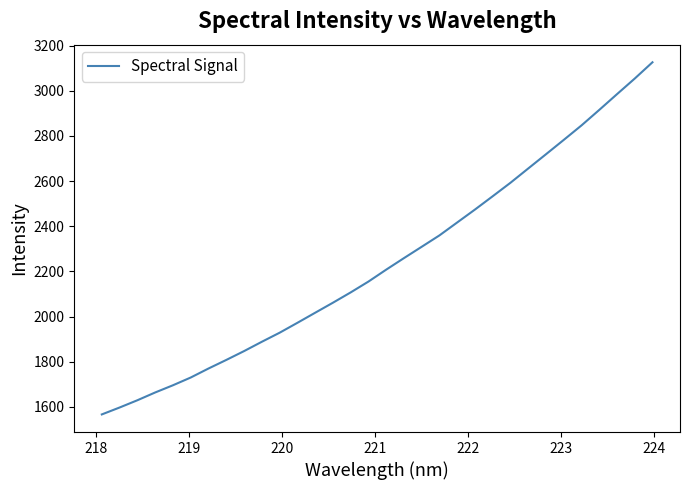

What is the maximum value shown in the chart?

3126.5